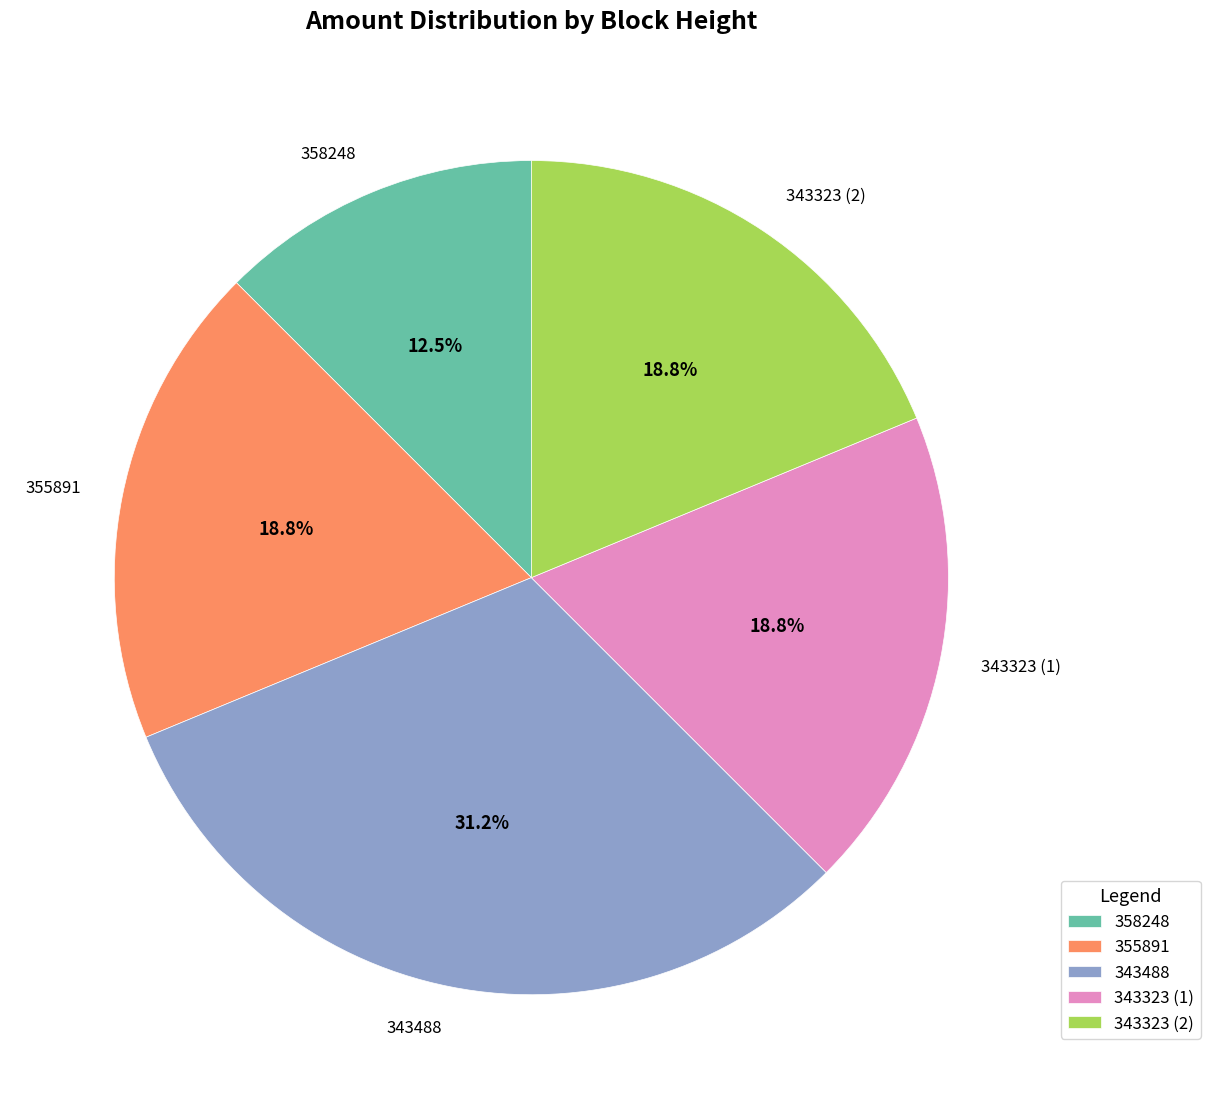

Is it true that 343323 (2) is 33% of the pie?

False